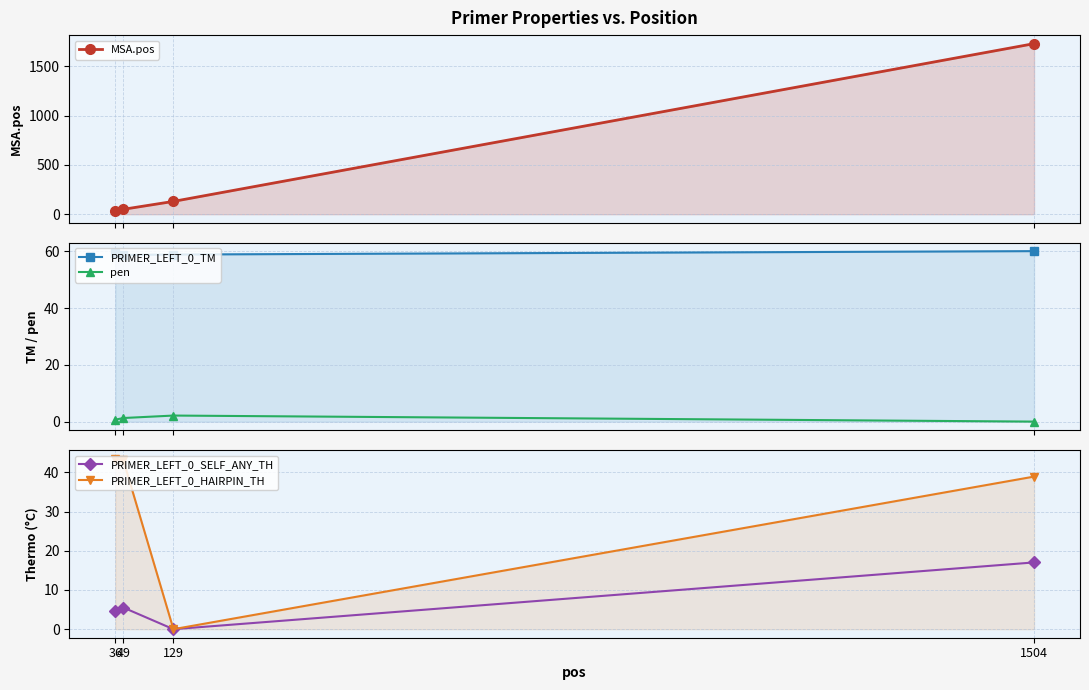

What is the minimum value for PRIMER_LEFT_0_TM?

58.7